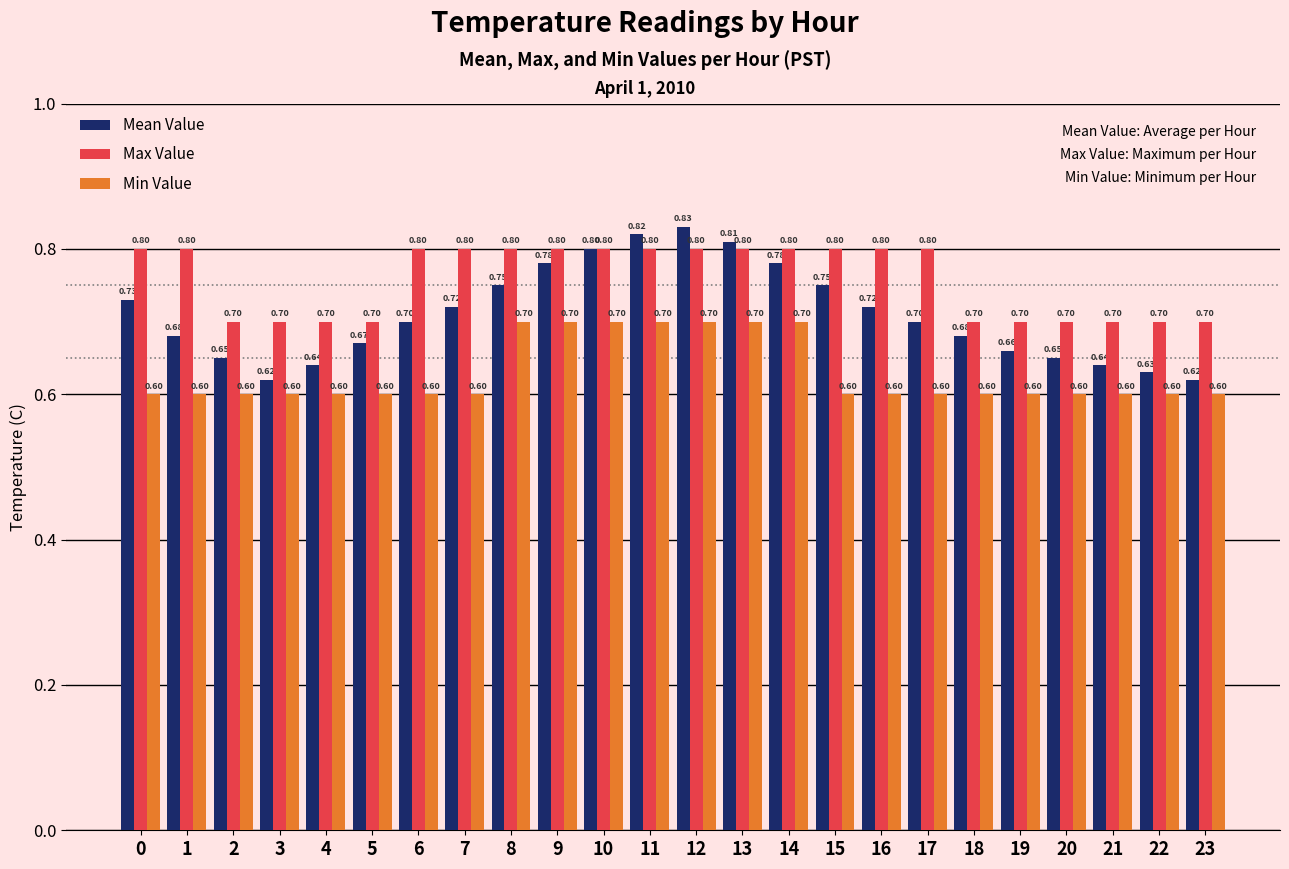

Reading right to left, extract all data points from this chart.

Mean Value: 23=0.6	22=0.6	21=0.6	20=0.7	19=0.7	18=0.7	17=0.7	16=0.7	15=0.8	14=0.8	13=0.8	12=0.8	11=0.8	10=0.8	9=0.8	8=0.8	7=0.7	6=0.7	5=0.7	4=0.6	3=0.6	2=0.7	1=0.7	0=0.7
Max Value: 23=0.7	22=0.7	21=0.7	20=0.7	19=0.7	18=0.7	17=0.8	16=0.8	15=0.8	14=0.8	13=0.8	12=0.8	11=0.8	10=0.8	9=0.8	8=0.8	7=0.8	6=0.8	5=0.7	4=0.7	3=0.7	2=0.7	1=0.8	0=0.8
Min Value: 23=0.6	22=0.6	21=0.6	20=0.6	19=0.6	18=0.6	17=0.6	16=0.6	15=0.6	14=0.7	13=0.7	12=0.7	11=0.7	10=0.7	9=0.7	8=0.7	7=0.6	6=0.6	5=0.6	4=0.6	3=0.6	2=0.6	1=0.6	0=0.6